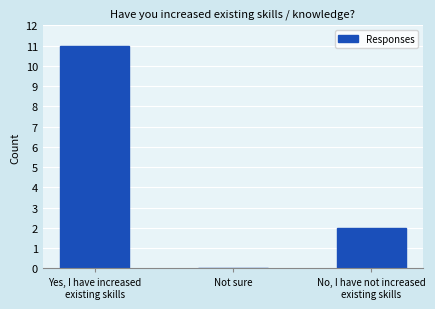

What is the greatest value displayed?

11